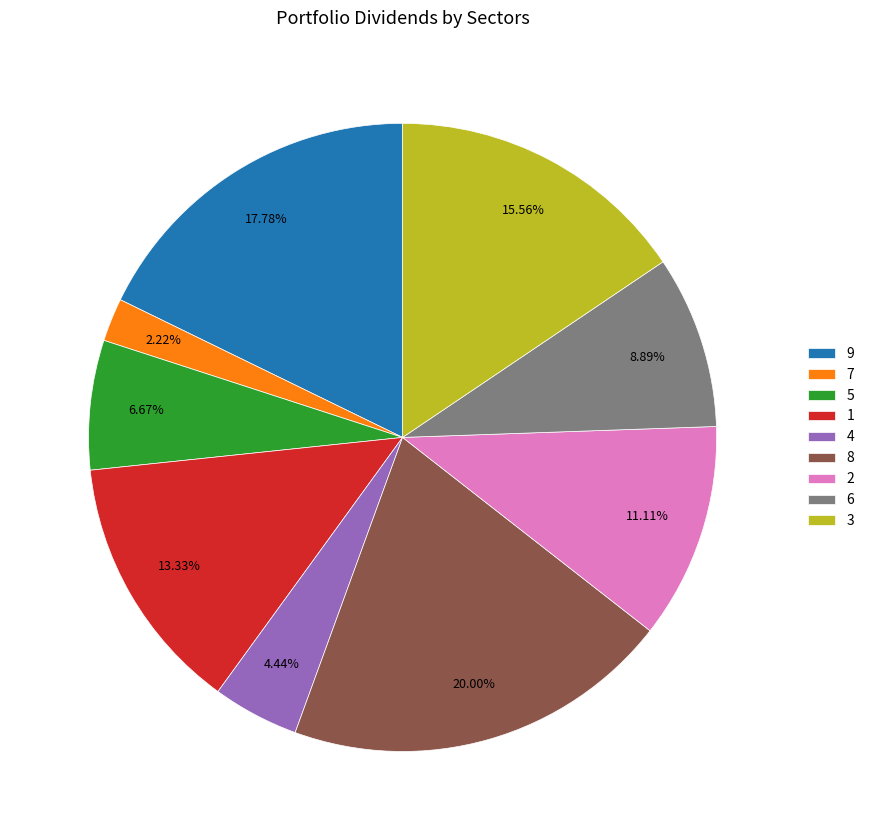

Which has a higher value, 5 or 4?

5